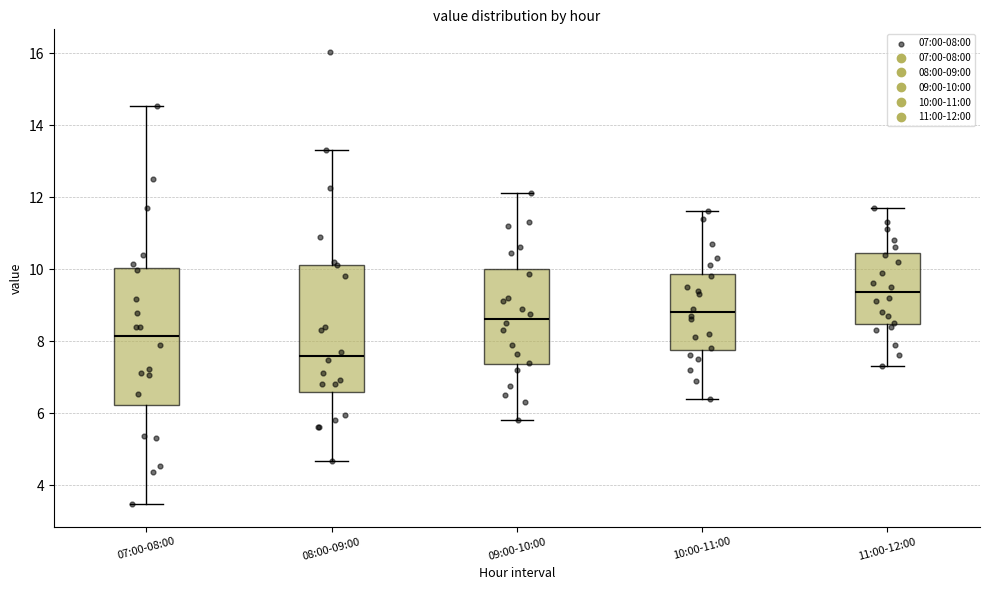

Which box's median line is the highest?

11:00-12:00